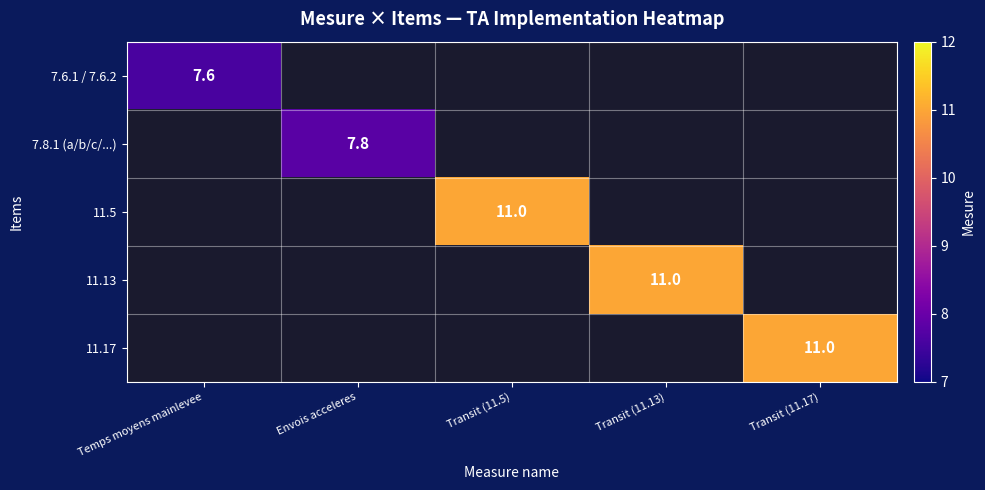

At which category is the sum across all series the highest?

Transit (11.5)